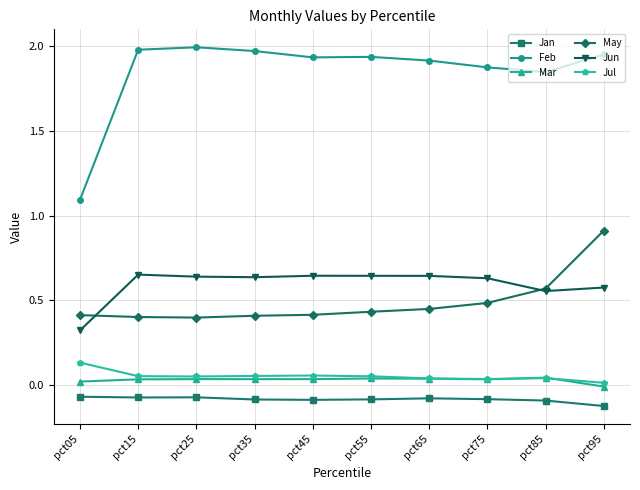

Rank the series by their maximum value, from lowest to highest.

Jan, Mar, Jul, Jun, May, Feb